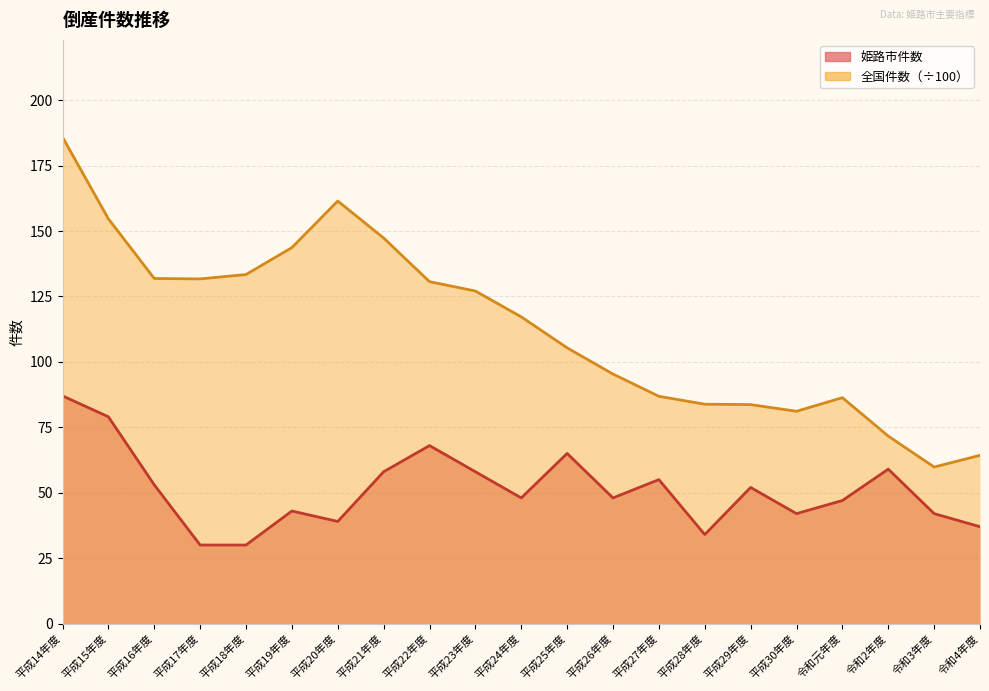

True or false: 全国件数 and 姫路市件数 intersect in this chart.

False